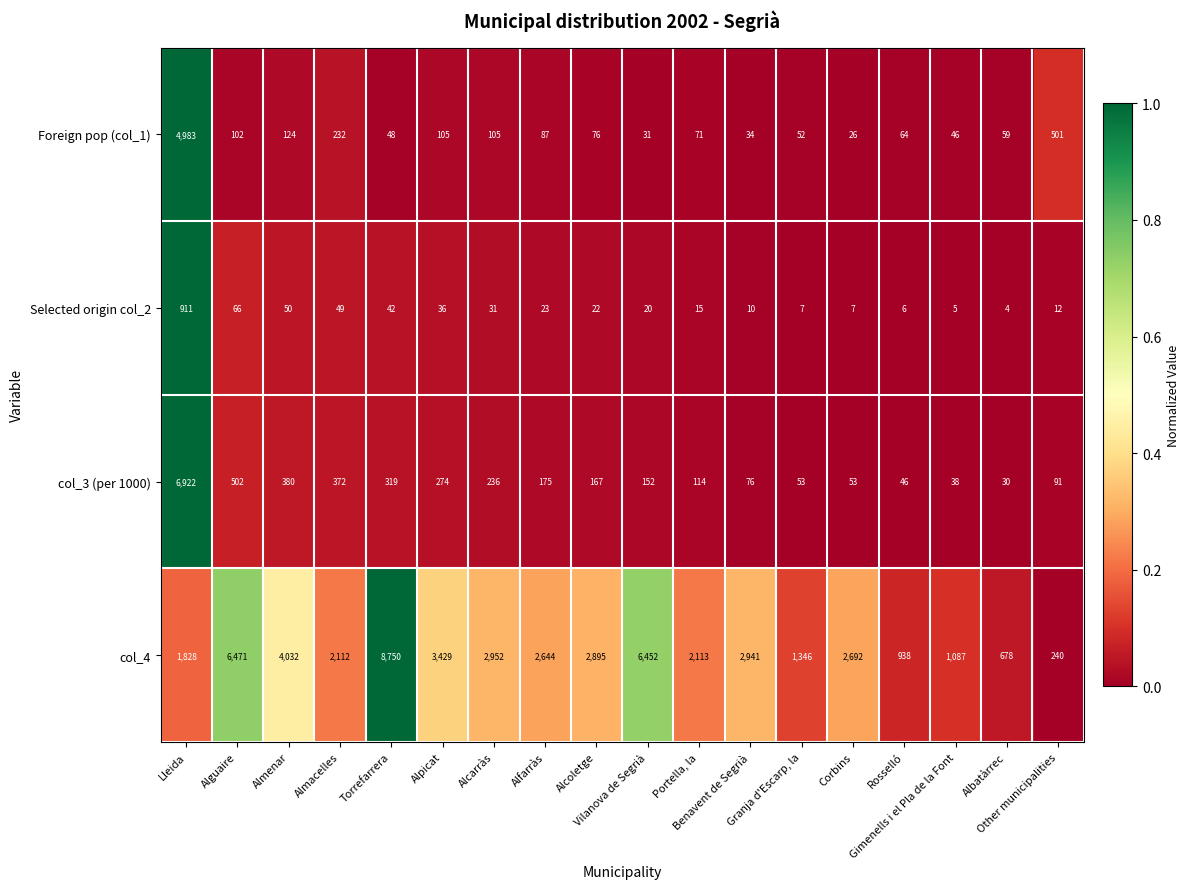

At which category is the sum across all series the highest?

Lleida